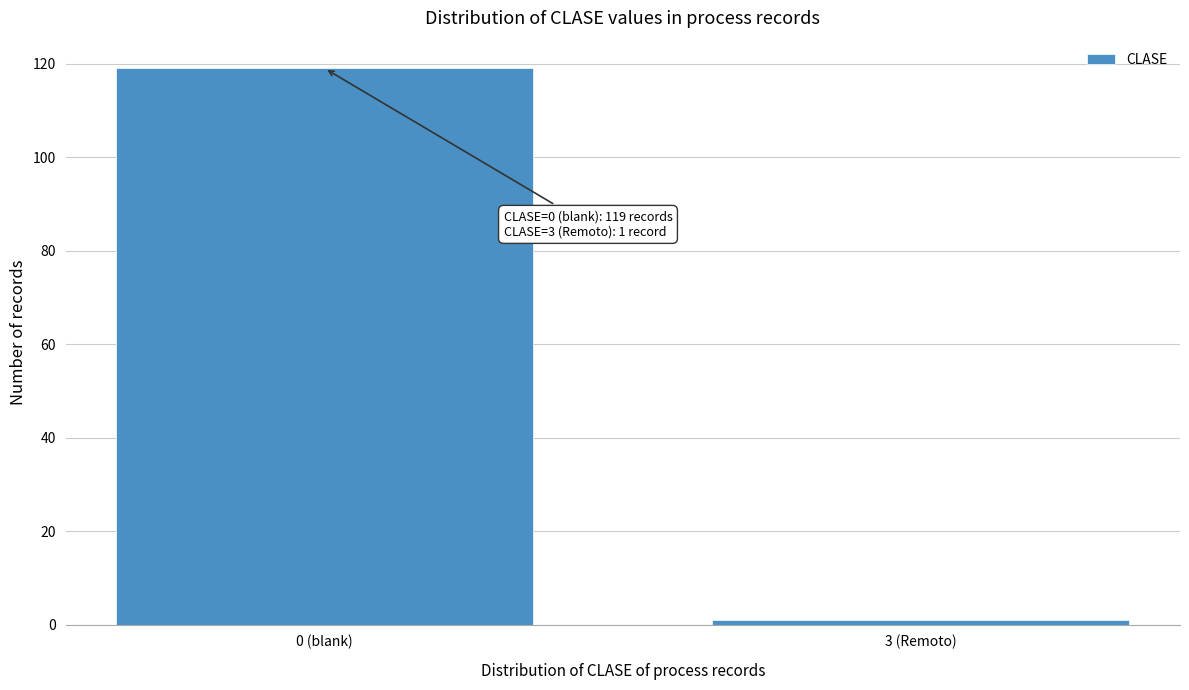

Reading left to right, what are all the values shown in this chart?

0 (blank)=119	3 (Remoto)=1